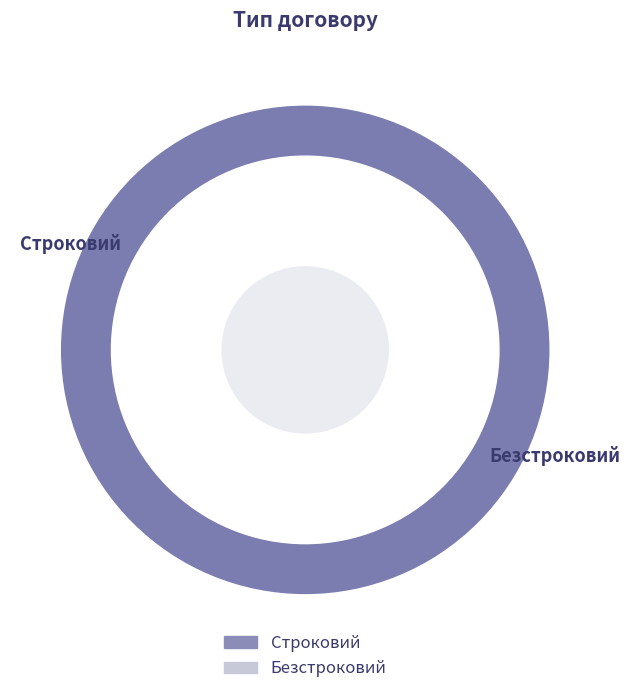

How much of the chart is everything except Строковий?

66.7%